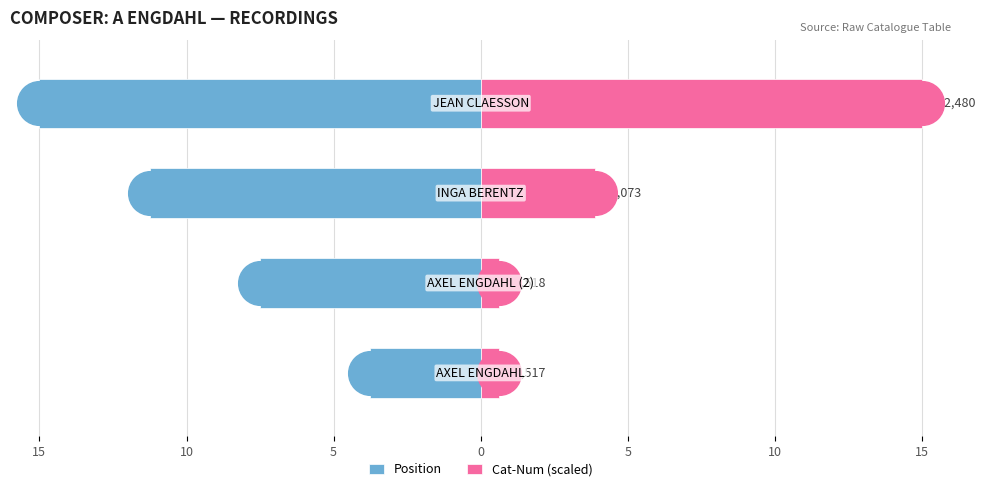

Which series has the widest spread of Y values?

Cat-Num (scaled)